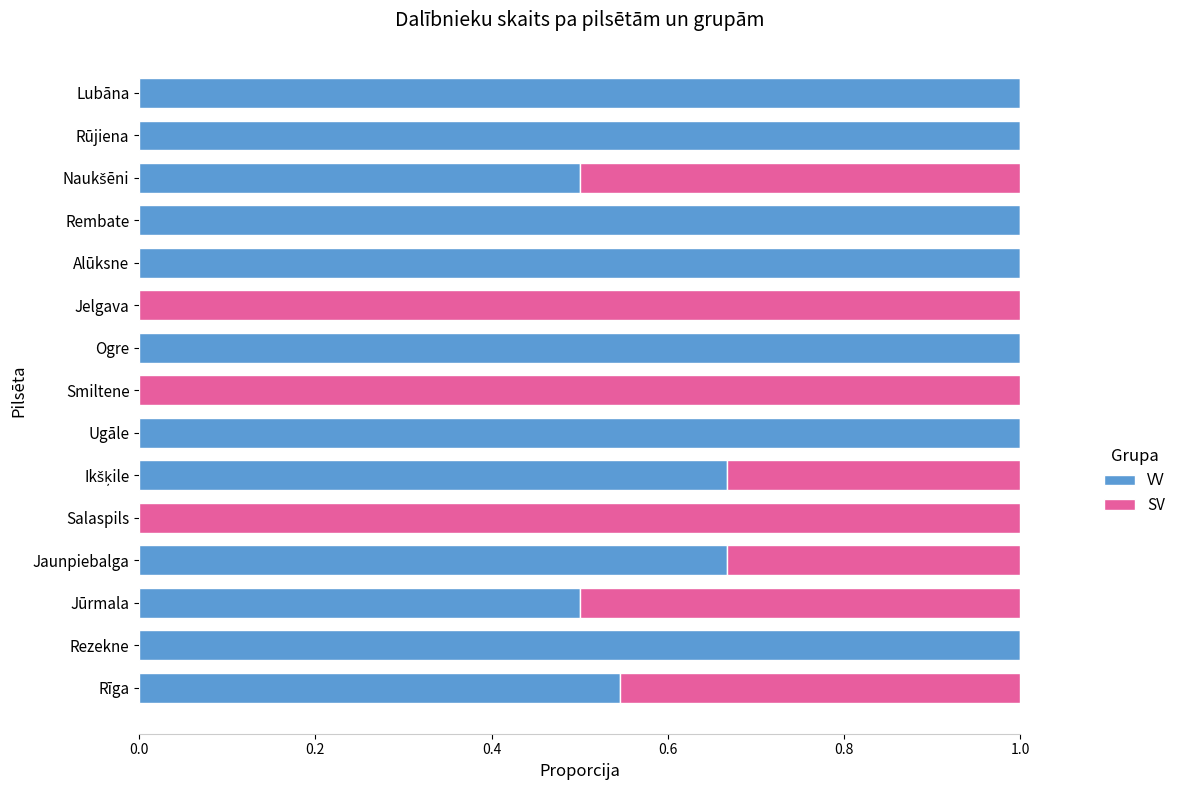

What is the sum of all VV values?

9.9